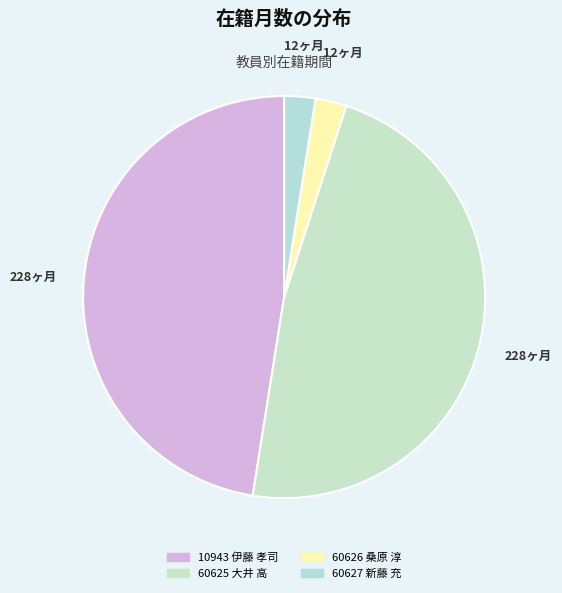

Count the number of slices in the pie.

4